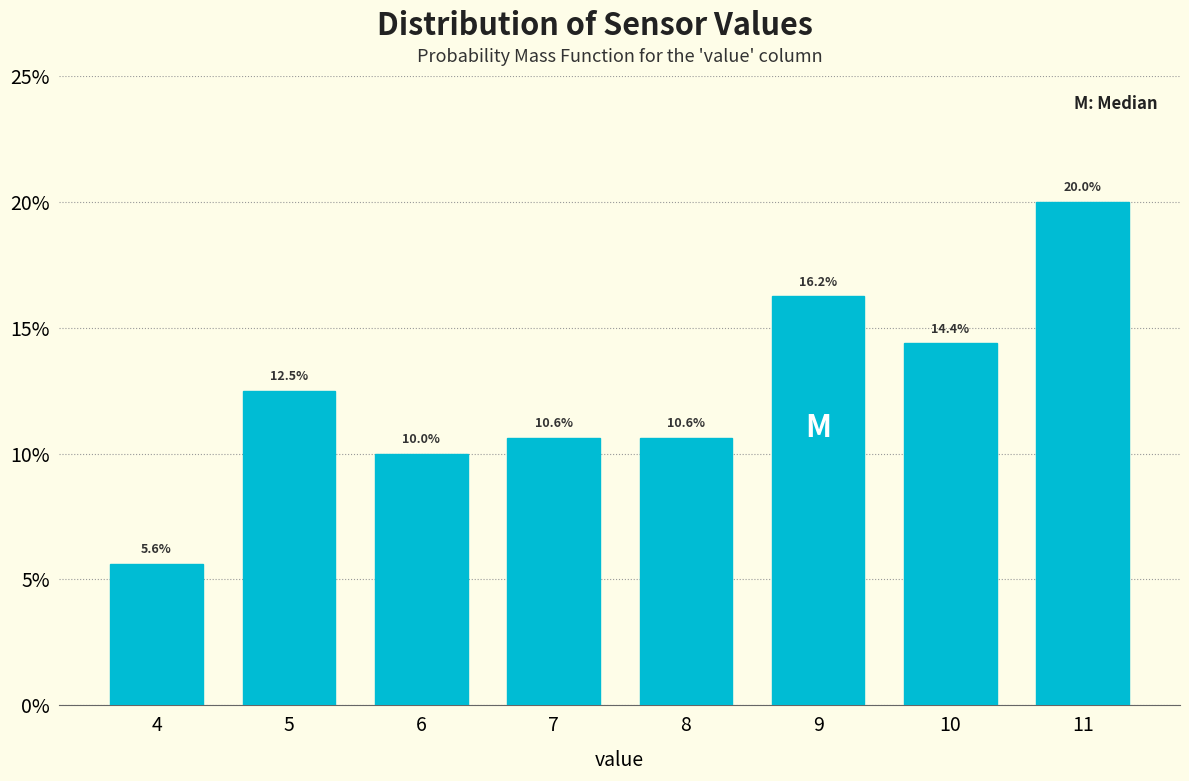

What is the difference between the maximum and minimum values?

14.4